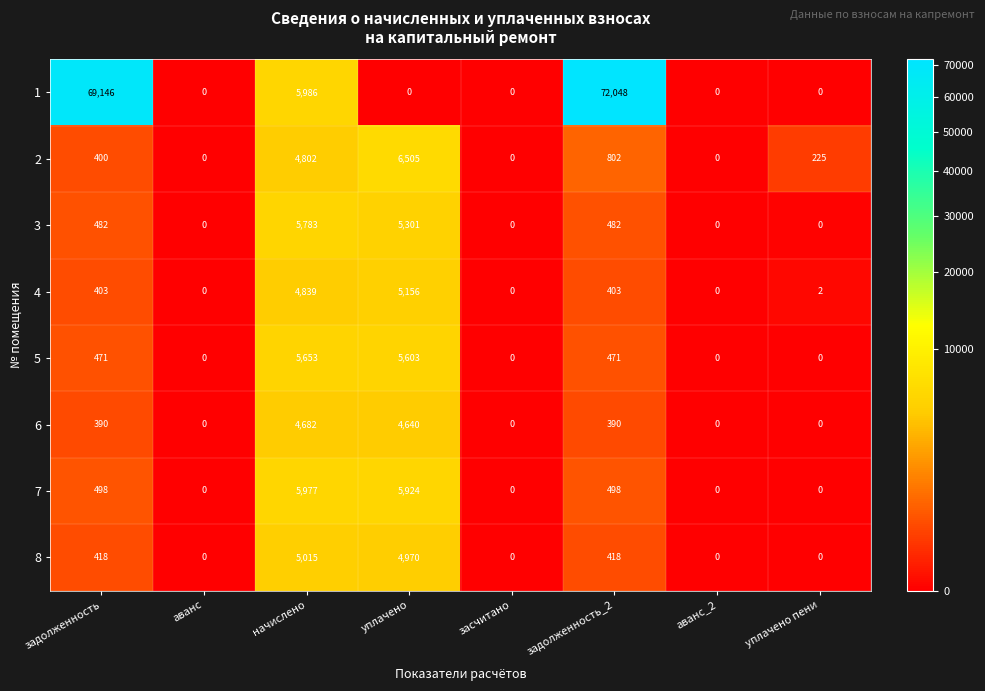

At which category is the sum across all series the highest?

задолженность_2